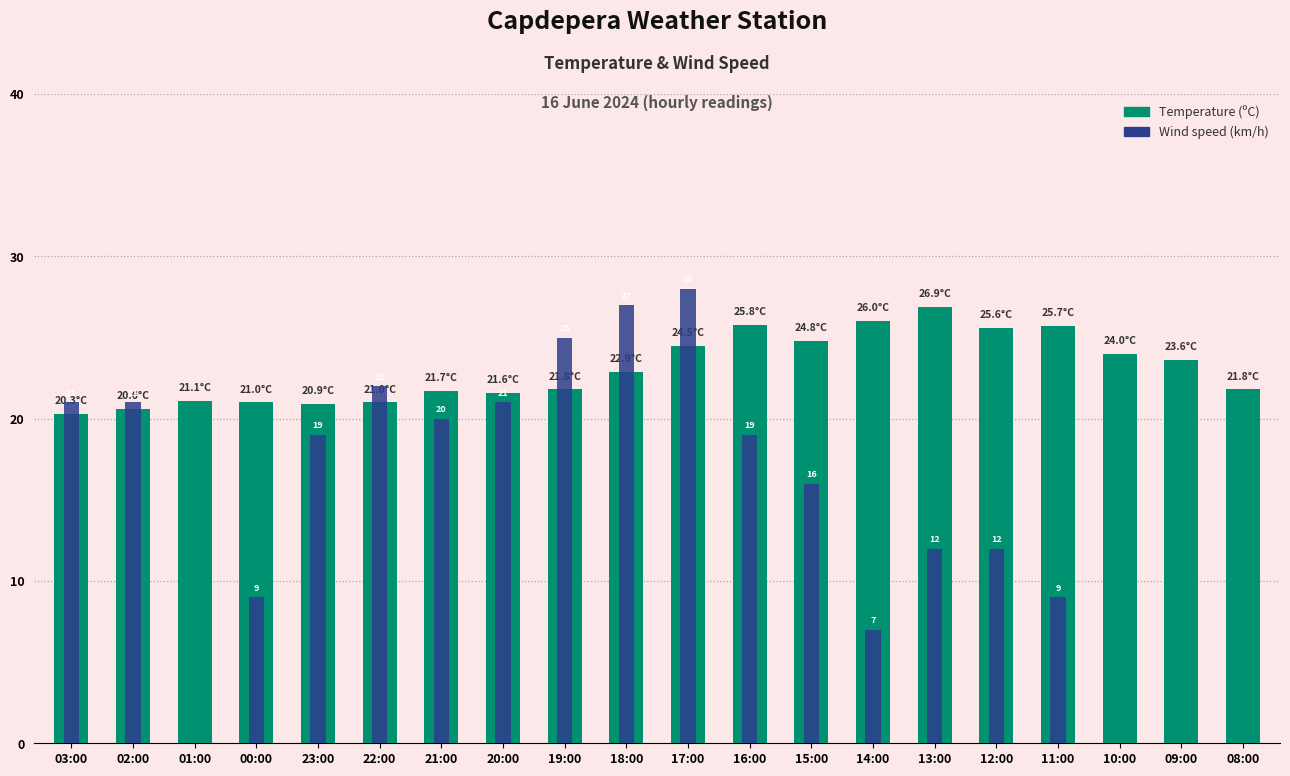

How many values in the Wind speed (km/h) series exceed 19?

8